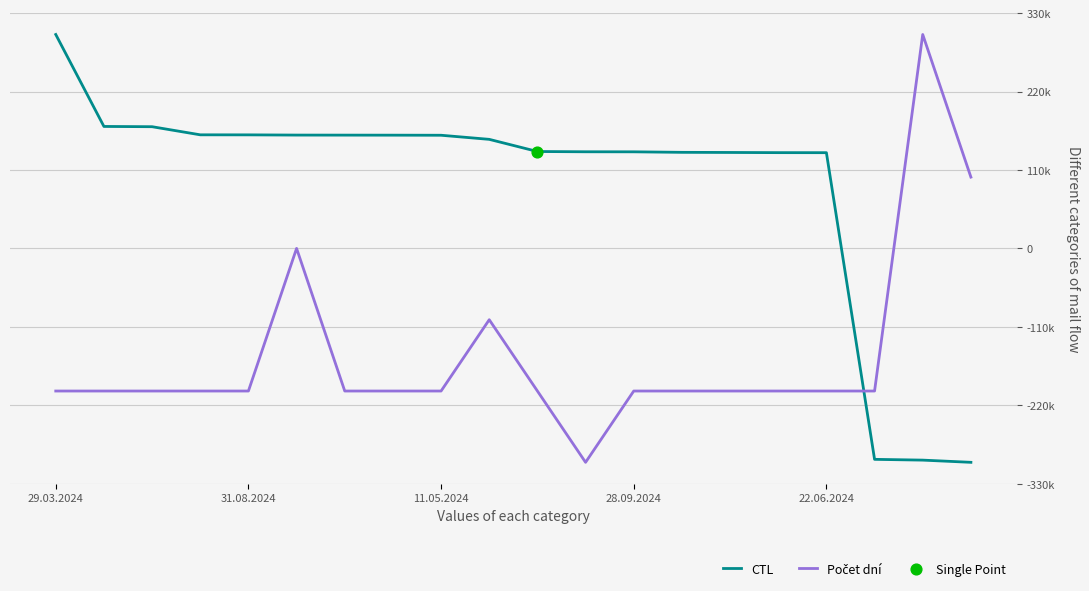

Is this an area chart (filled region under the line)?

No